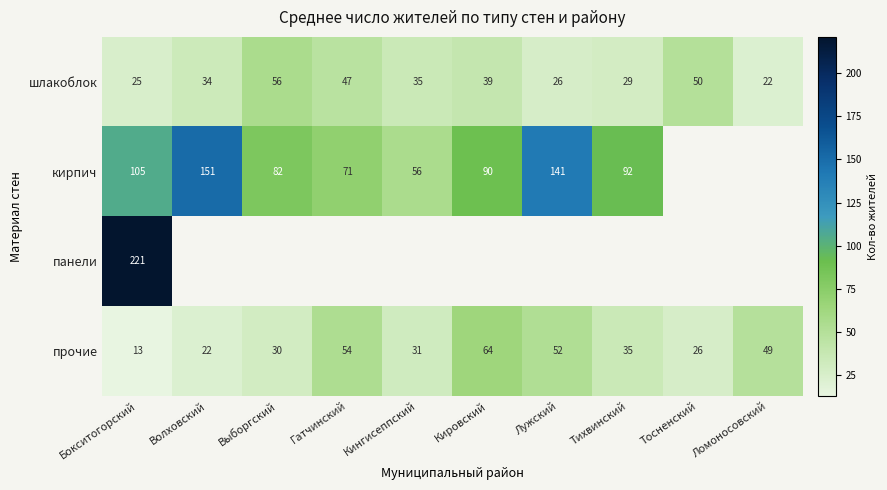

Is it true that шлакоблок equals 53.4 at Волховский?

False